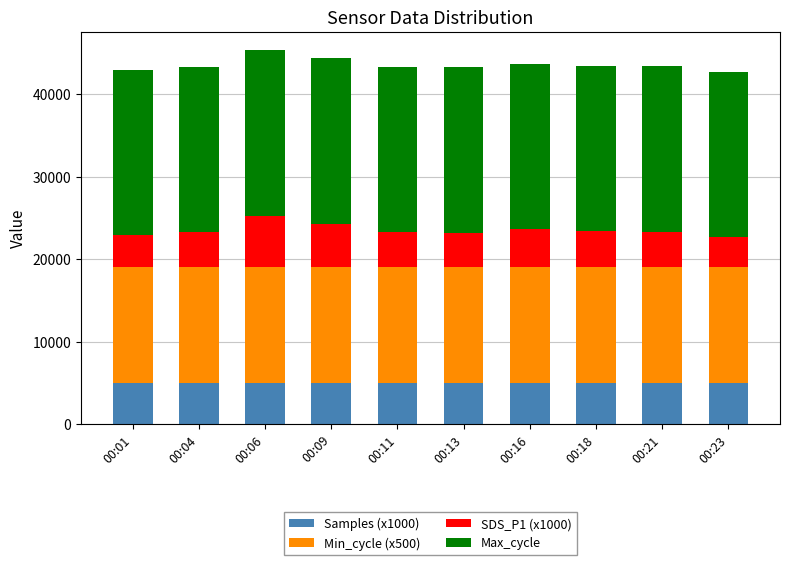

The value of Samples (x1000) at 00:06 is 5011.8. True or false?

True